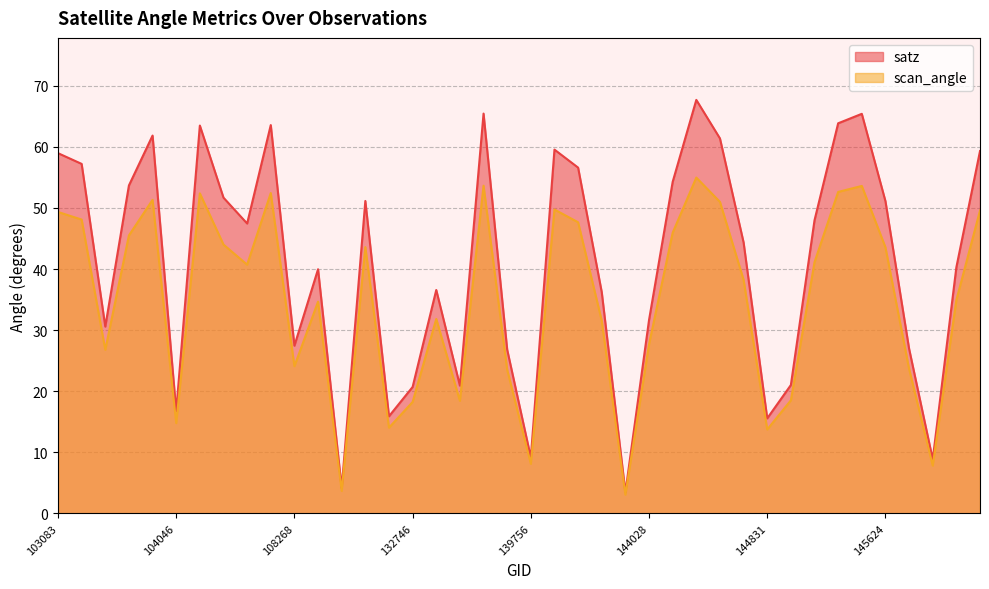

List the series in order of their peak value, highest first.

satz, scan_angle